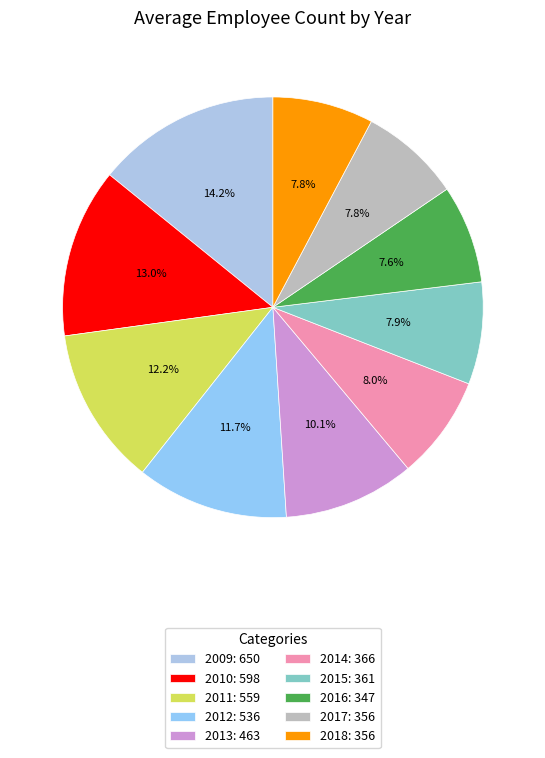

To the nearest percent, what percentage of the pie is 2013?

10%